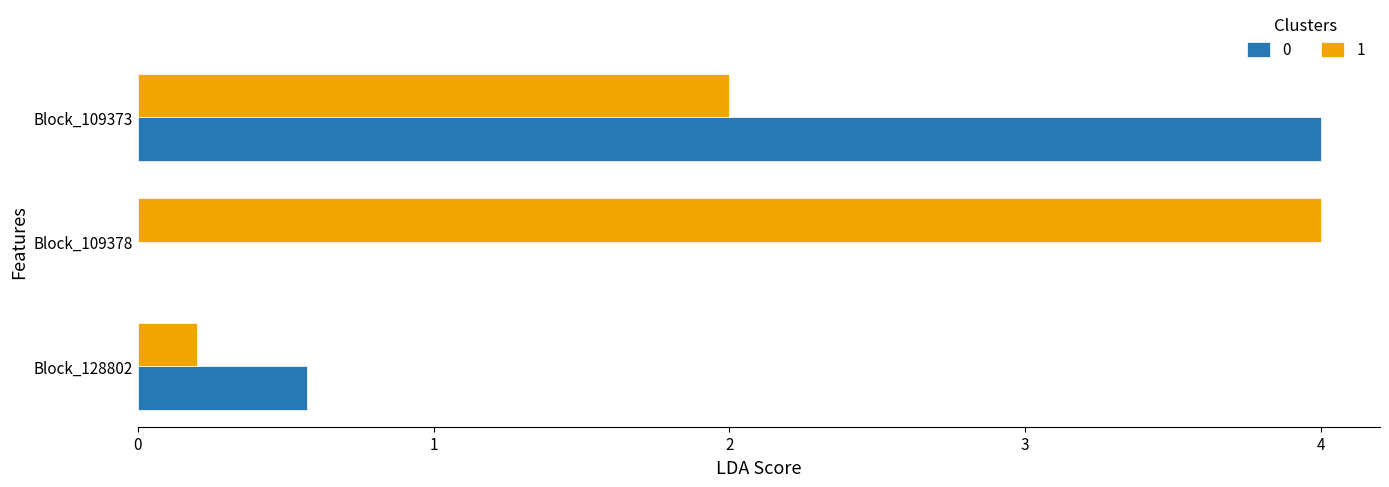

What is the sum of the 1 values at Block_109373 and Block_109378?

6.0